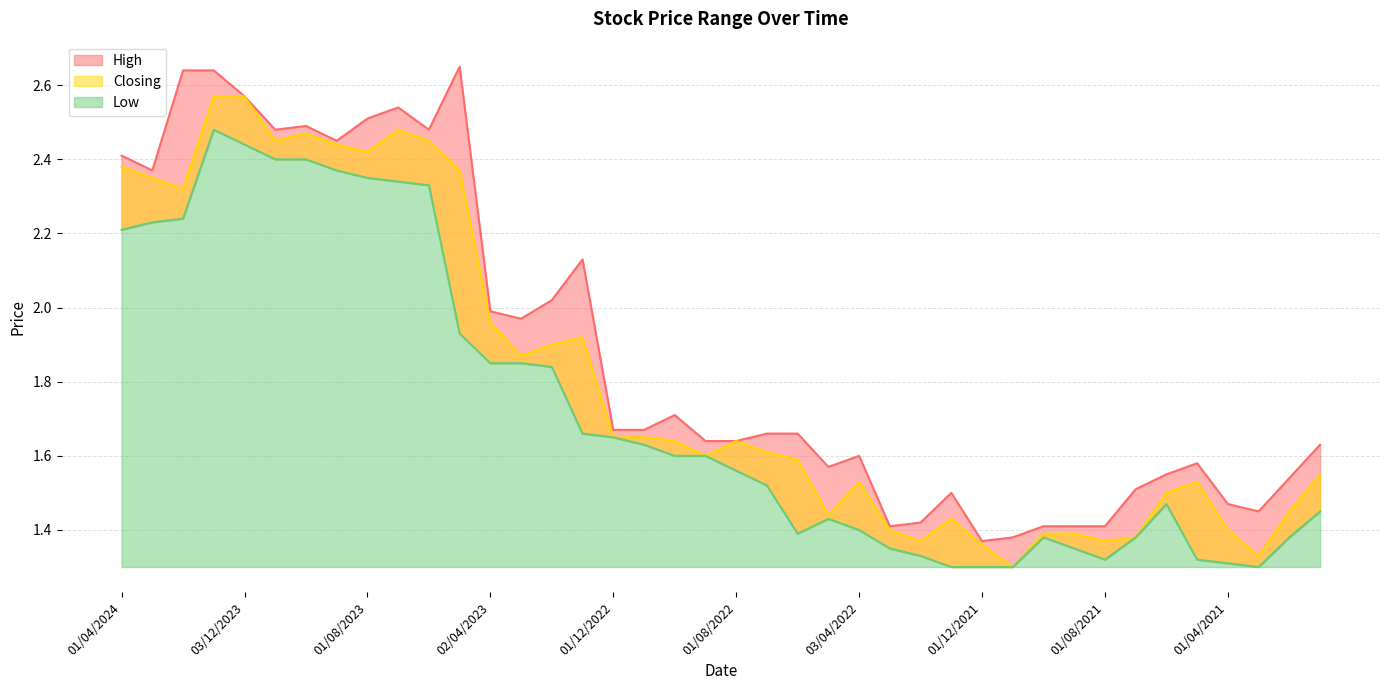

Is it true that Closing equals 2.0 at 02/04/2023?

True